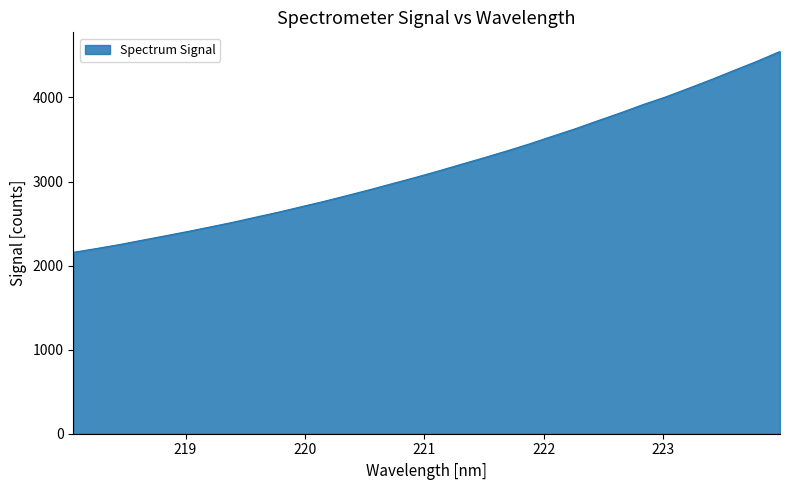

Does the chart have visible grid lines?

No